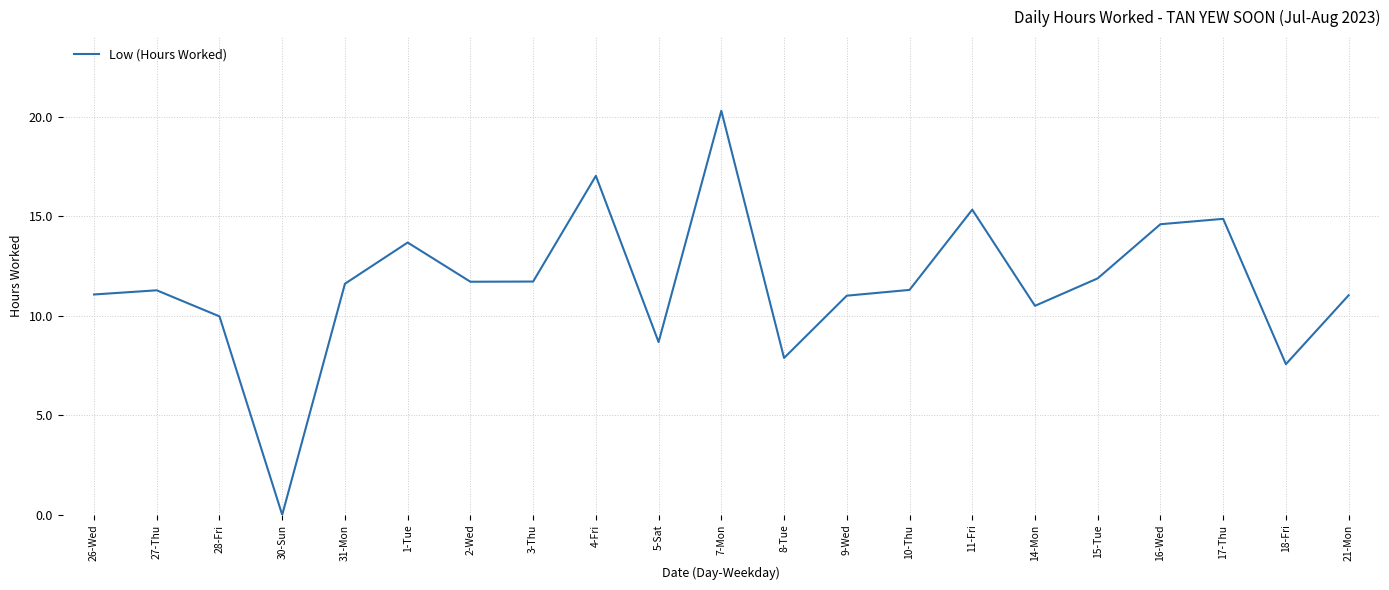

What is the difference between the values at 10-Thu and 15-Tue?

0.6